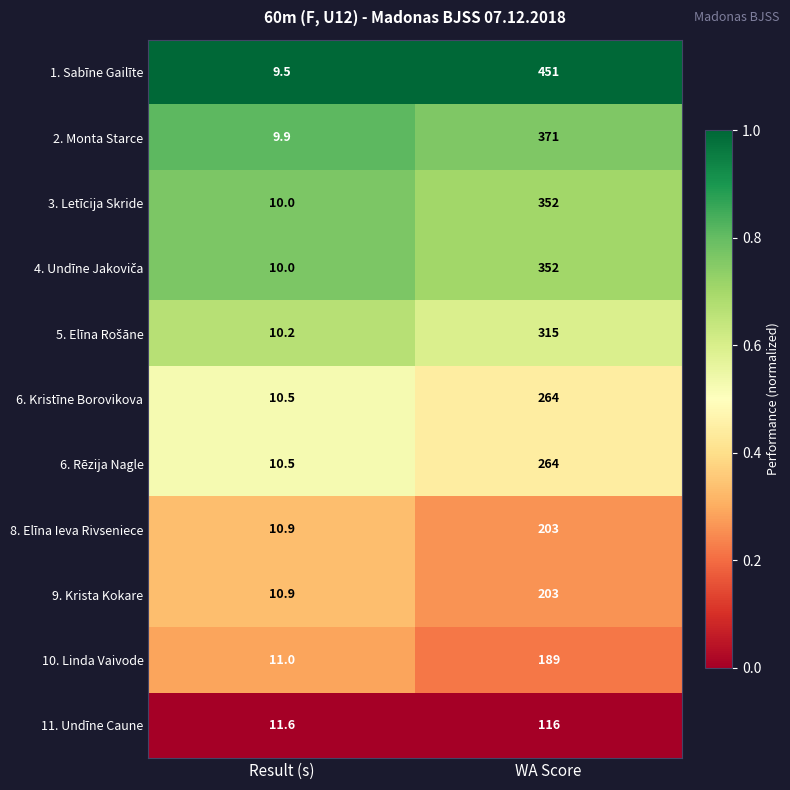

What is the difference between the maximum and minimum values in the 9. Krista Kokare series?

192.1